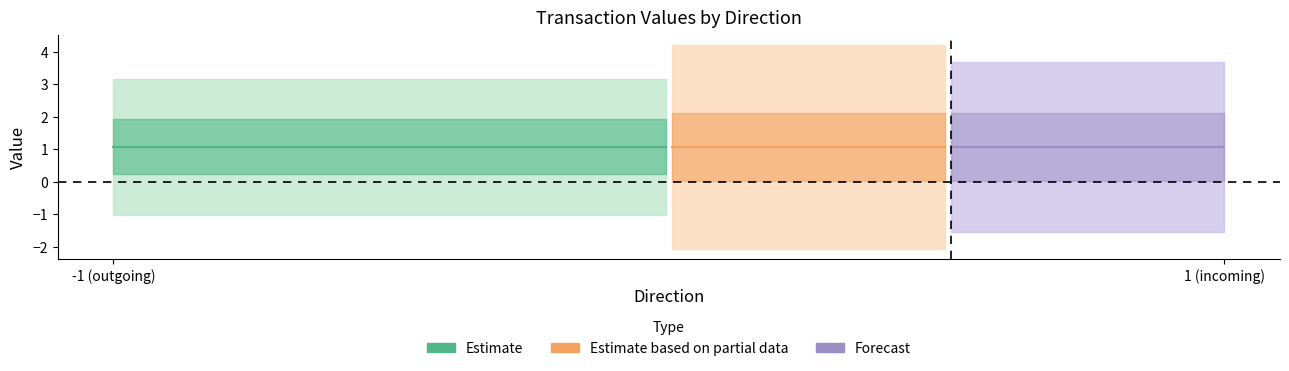

True or false: io_index and value intersect in this chart.

False